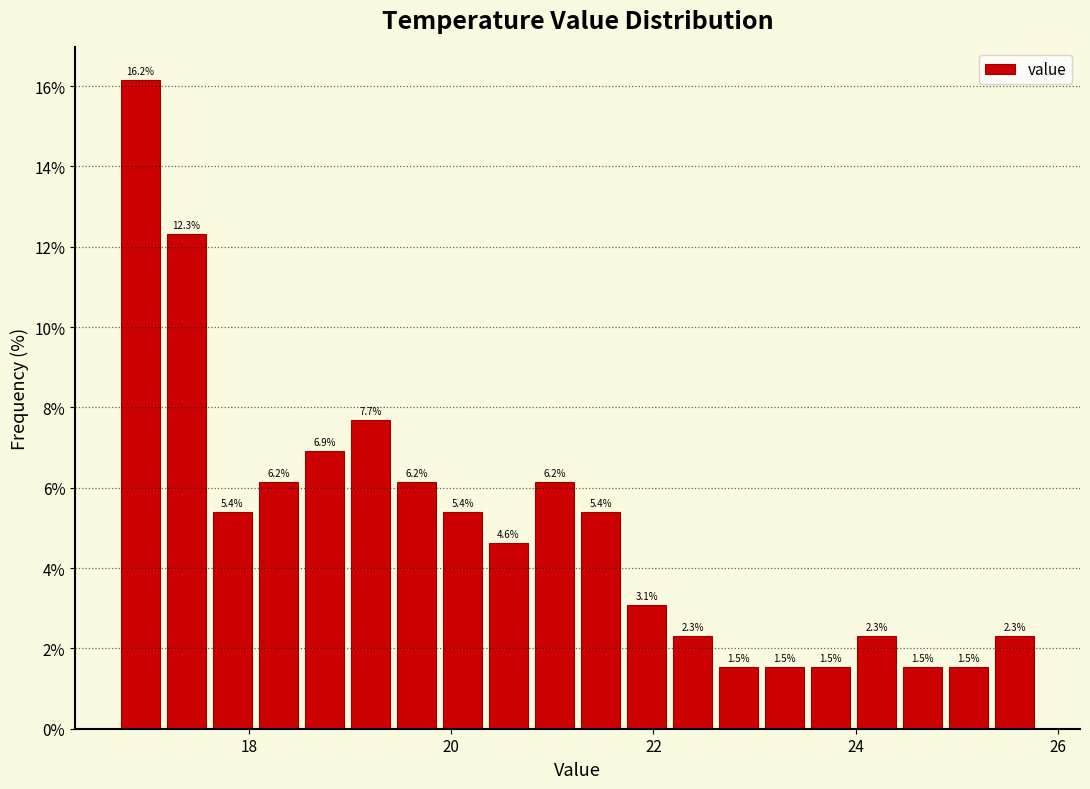

Read against the x-axis, roughly where is the centre of the tallest bar?

17.0